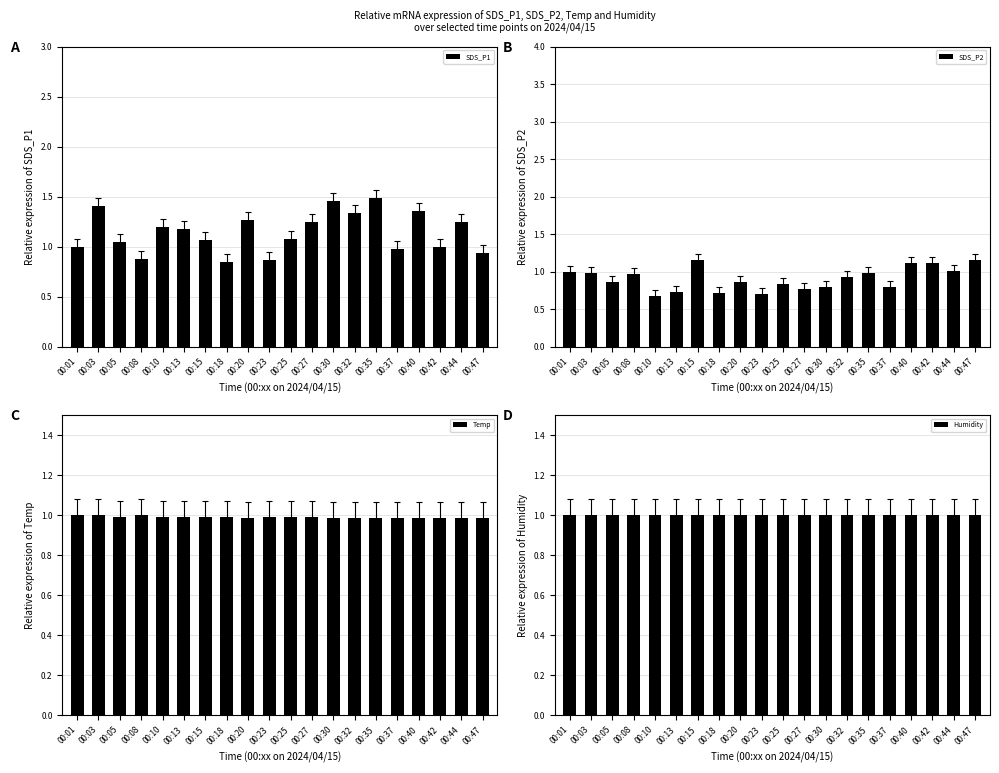

What are all the series names shown in the legend?

SDS_P1, SDS_P2, Temp, Humidity